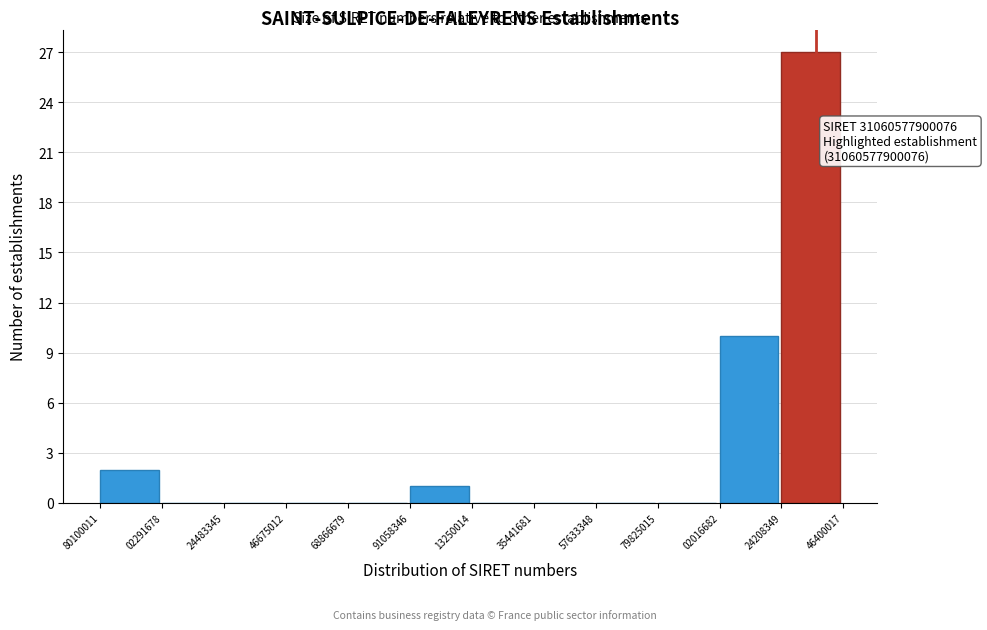

Reading left to right, what are all the values shown in this chart?

80100011=2	02291678=0	24483345=0	46675012=0	68866679=0	91058346=1	13250014=0	35441681=0	57633348=0	79825015=0	02016682=10	24208349=27